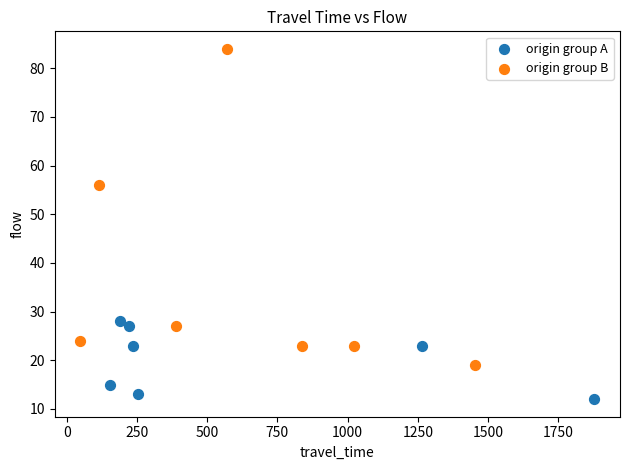

Which series contains the highest Y value?

origin group B